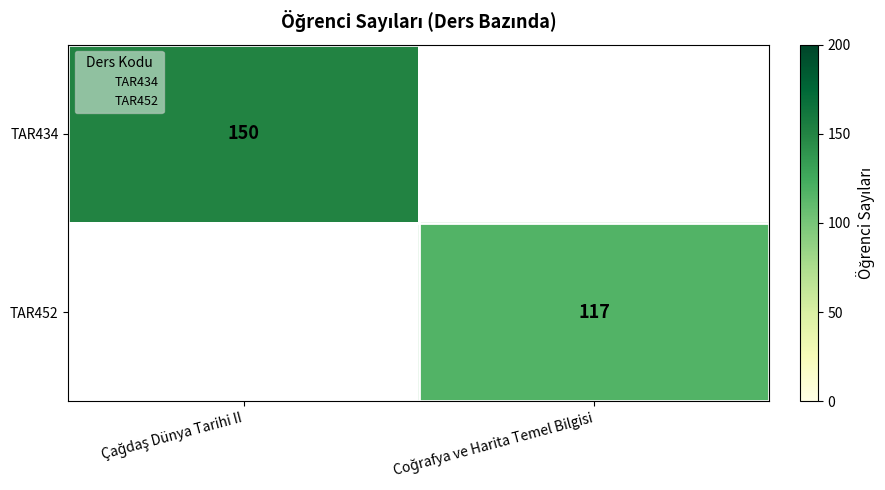

Which has a higher value, Çağdaş Dünya Tarihi II or Coğrafya ve Harita Temel Bilgisi?

Çağdaş Dünya Tarihi II